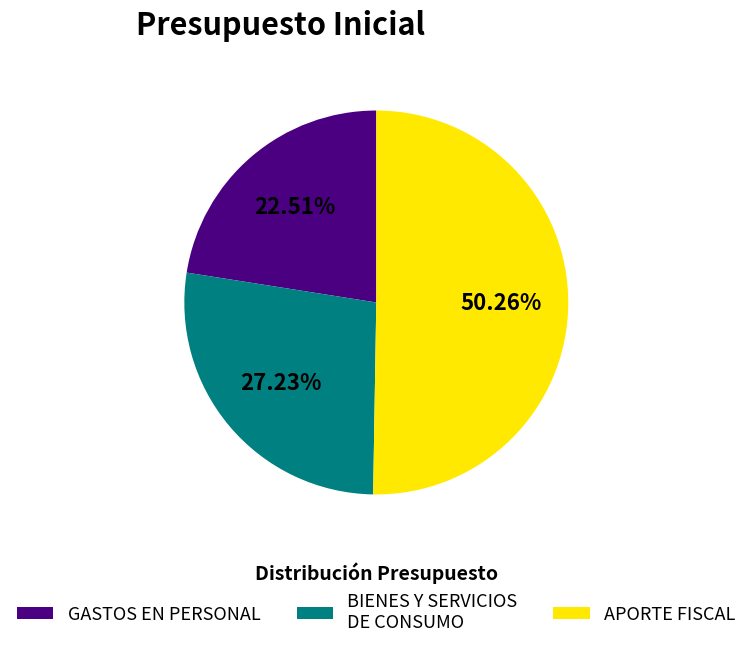

Which category accounts for the majority?

APORTE FISCAL